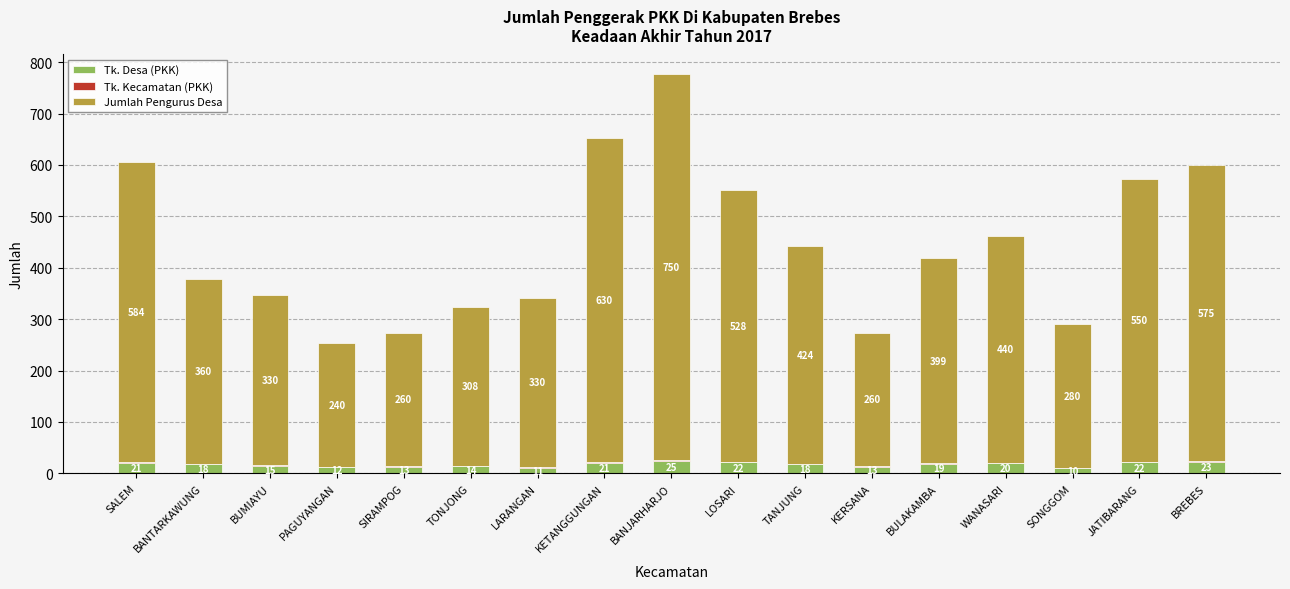

What is the total value across all series at SONGGOM?

291